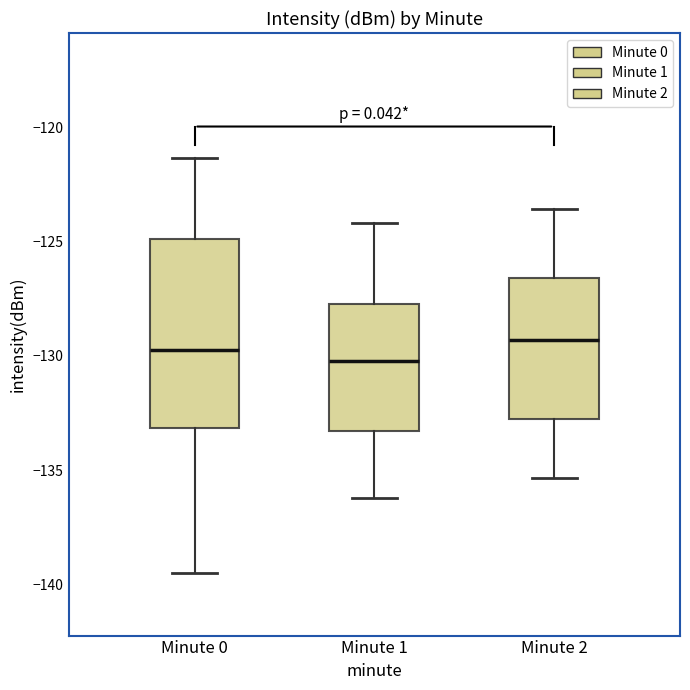

Reading left to right, transcribe this box plot: for each box, give where its median line is, the range the box spans, and where its two whiskers end, as read against the y-axis. The values are not printed on the chart, so give them approximately, as read against the axis.

Minute 0: median -129.5, box -133.0 to -125.0, whiskers -139.5 to -121.5
Minute 1: median -130.0, box -133.5 to -127.5, whiskers -136.0 to -124.0
Minute 2: median -129.5, box -133.0 to -126.5, whiskers -135.5 to -123.5